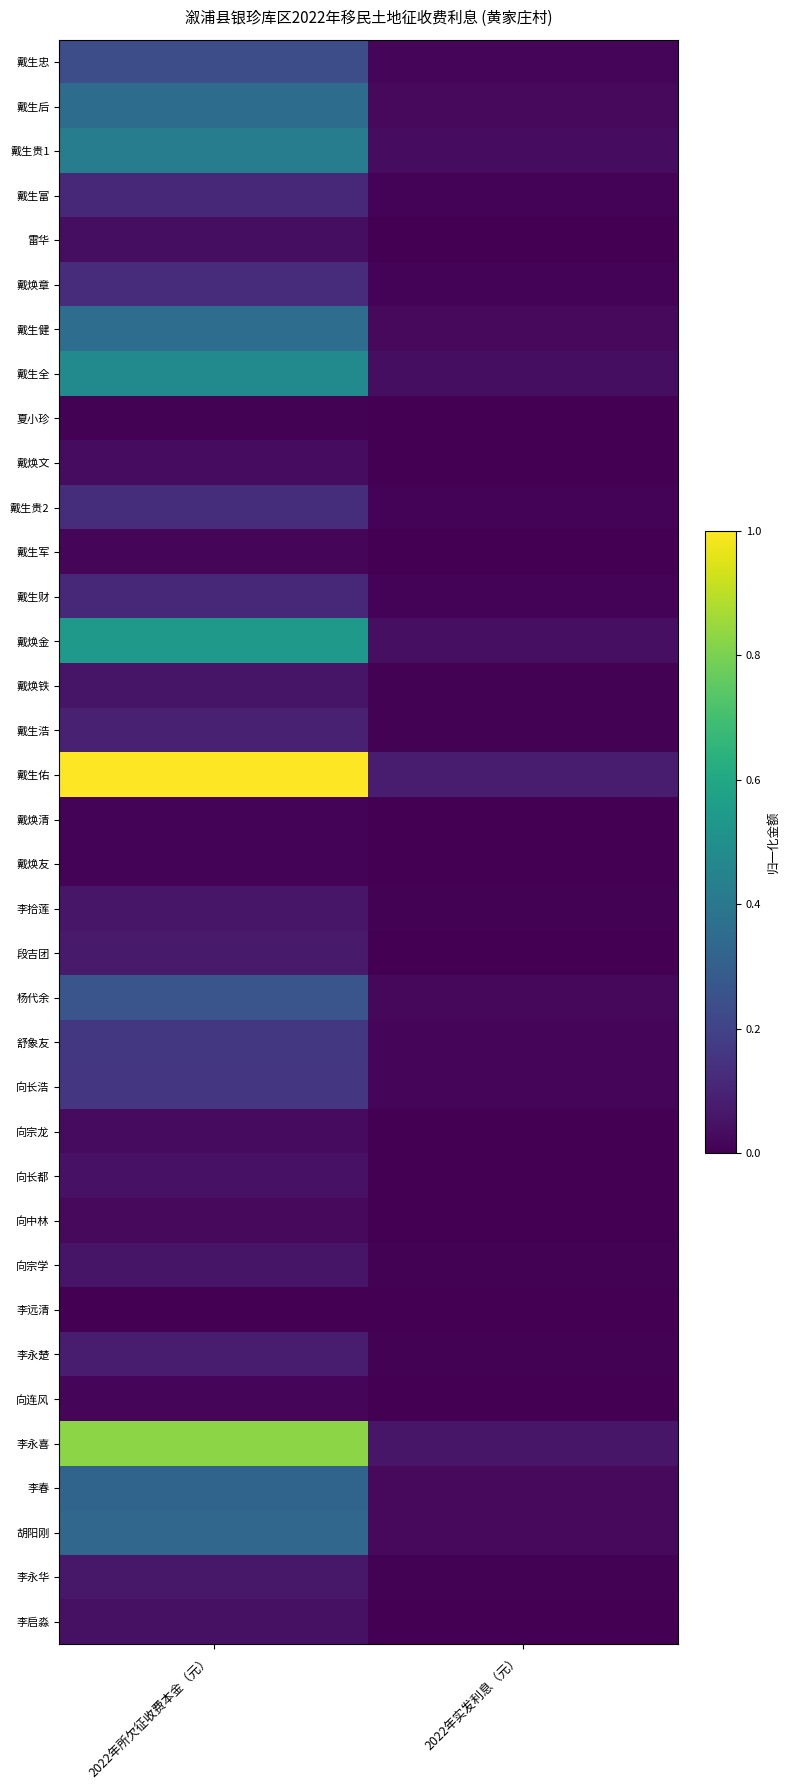

Which series has the largest total across all categories?

戴生佑